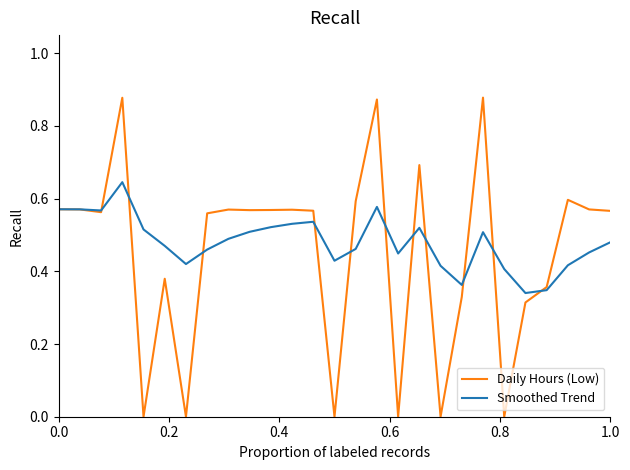

Count the Daily Hours (Low) values in the range 0 to 1.

27